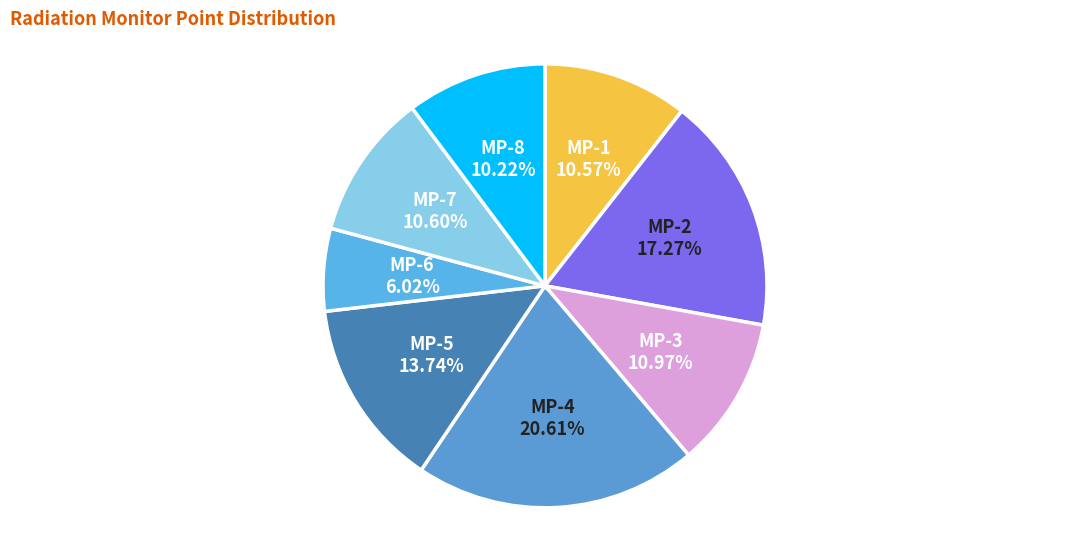

Is it true that MP-2 is 17% of the pie?

True